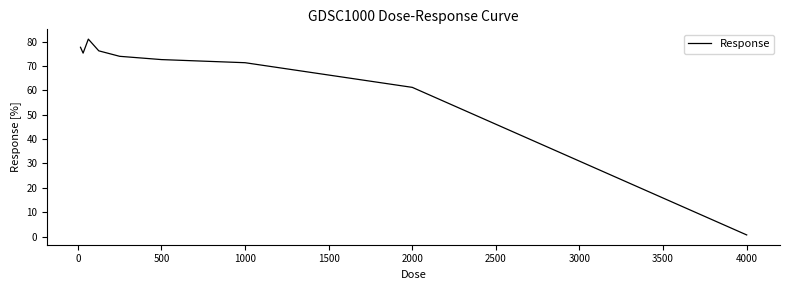

What is the difference between the maximum and minimum values?

80.3